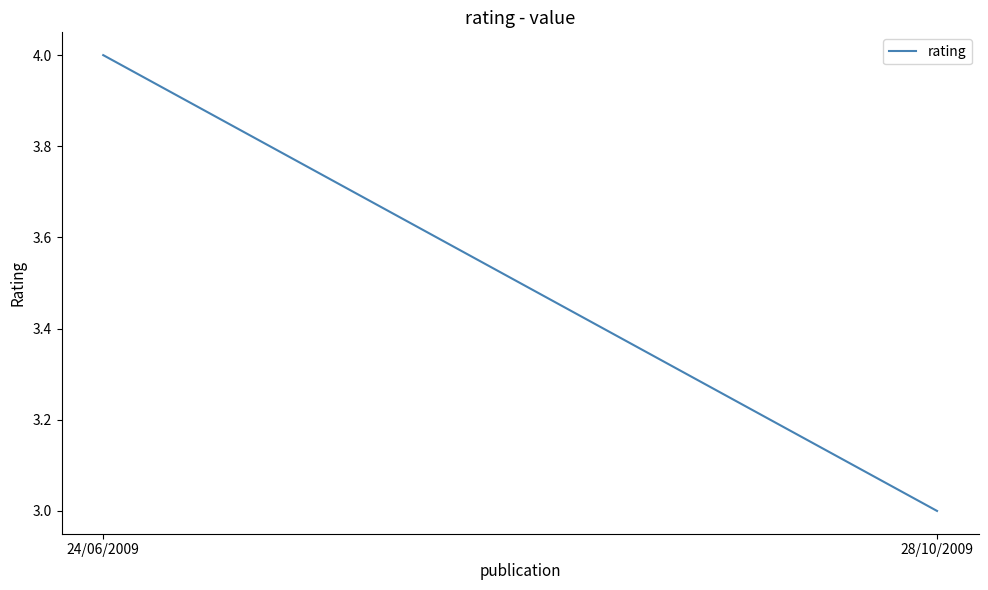

Approximately how many times larger is the value at 24/06/2009 compared to 28/10/2009?

1.3